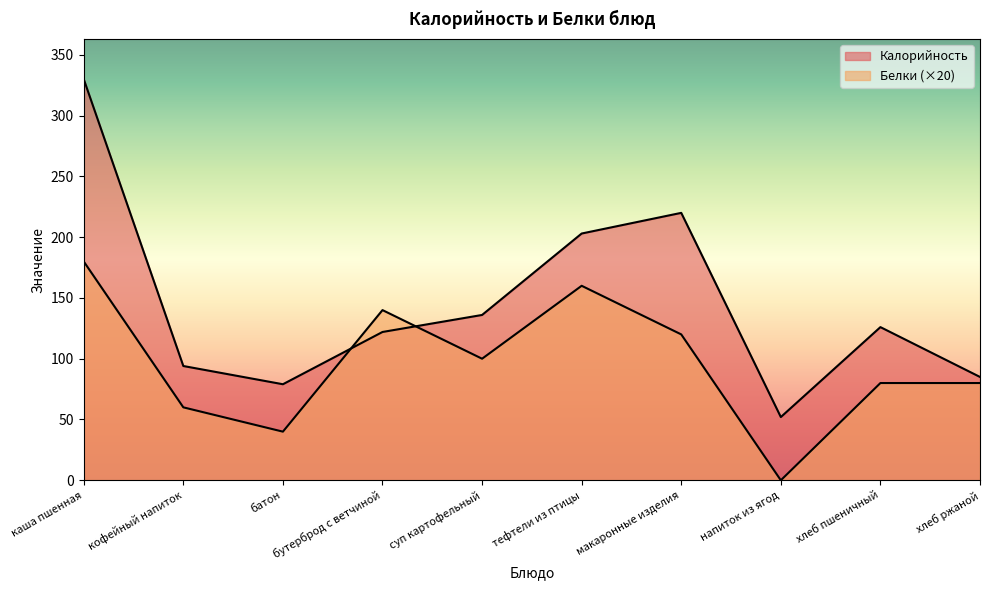

Between which two adjacent categories do Калорийность and Белки first intersect?

батон and бутерброд с ветчиной